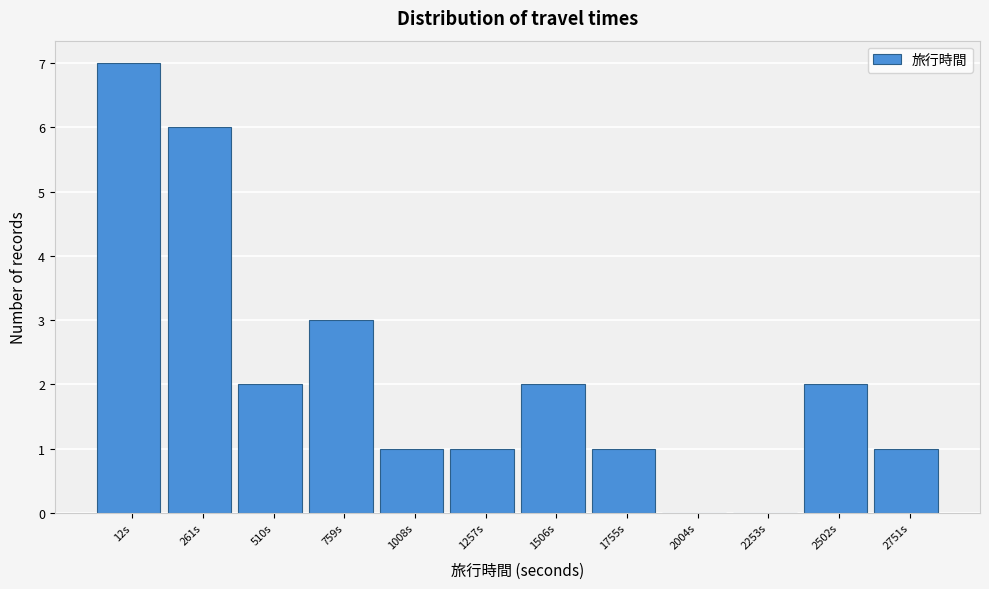

Reading left to right, transcribe all the data shown in this chart.

12s=7	261s=6	510s=2	759s=3	1008s=1	1257s=1	1506s=2	1755s=1	2004s=0	2253s=0	2502s=2	2751s=1